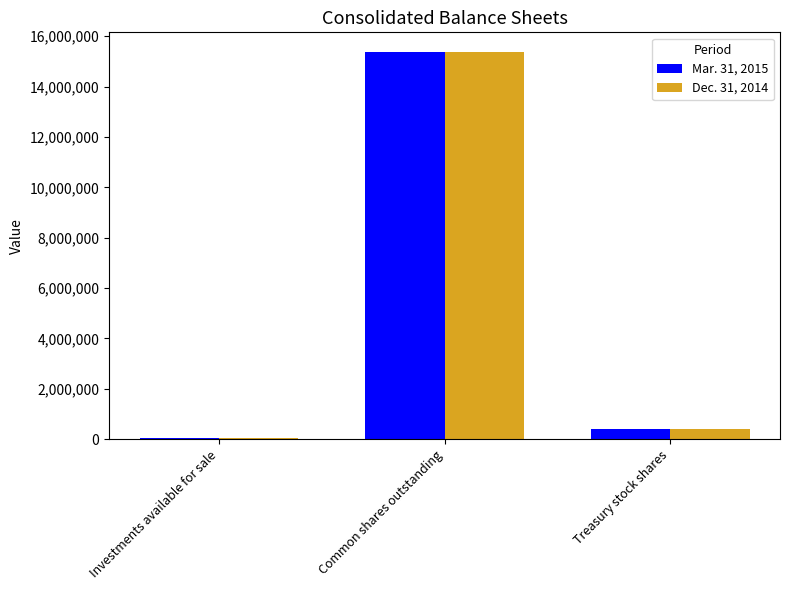

Reading left to right, what are all the values shown in this chart?

Mar. 31, 2015: Investments available for sale=35796	Common shares outstanding=15387500	Treasury stock shares=395409
Dec. 31, 2014: Investments available for sale=35897	Common shares outstanding=15387500	Treasury stock shares=395409